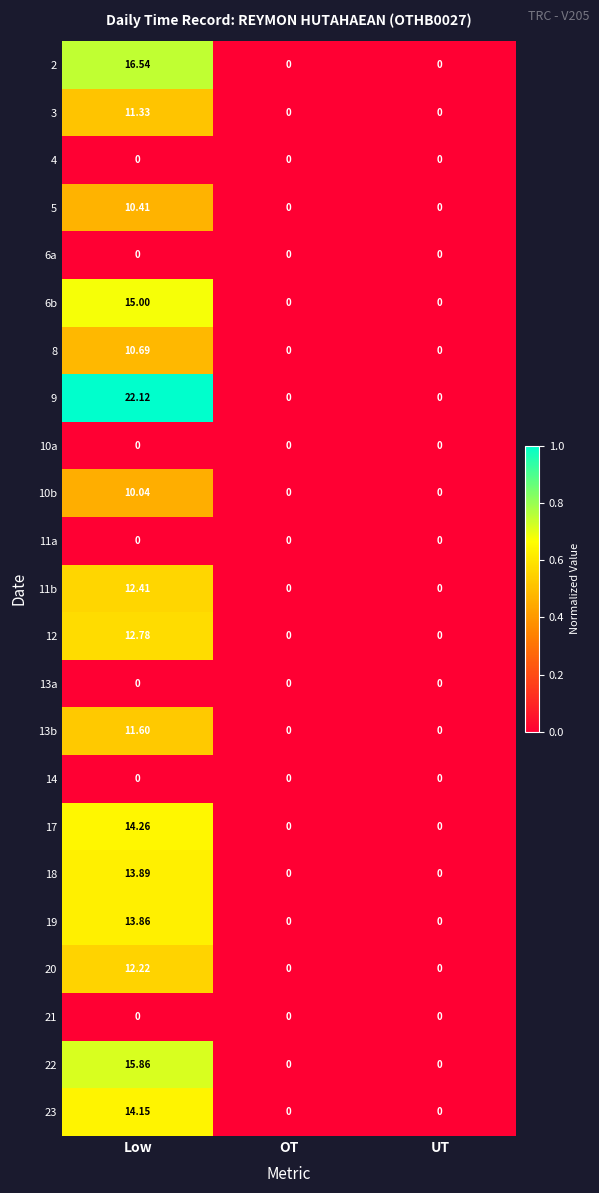

Count the number of data series in this chart.

23